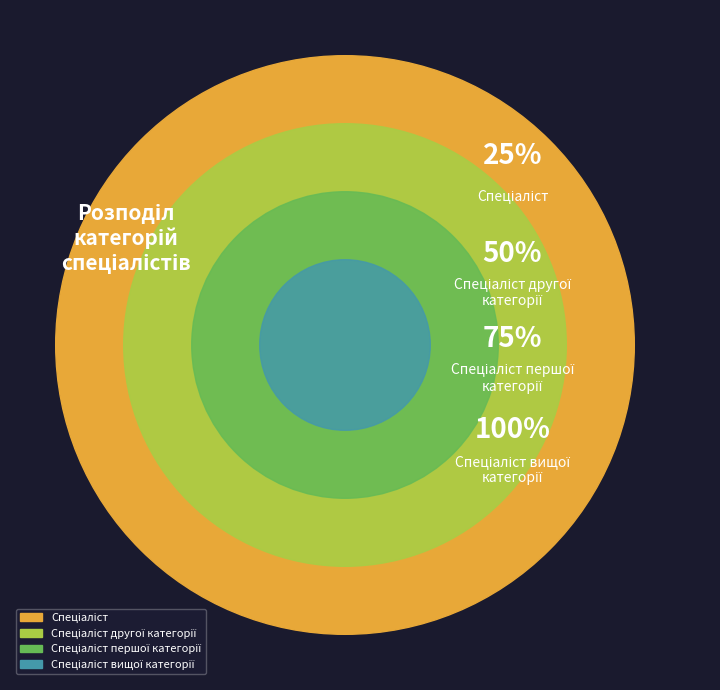

Is there any slice that represents more than half of the pie?

No